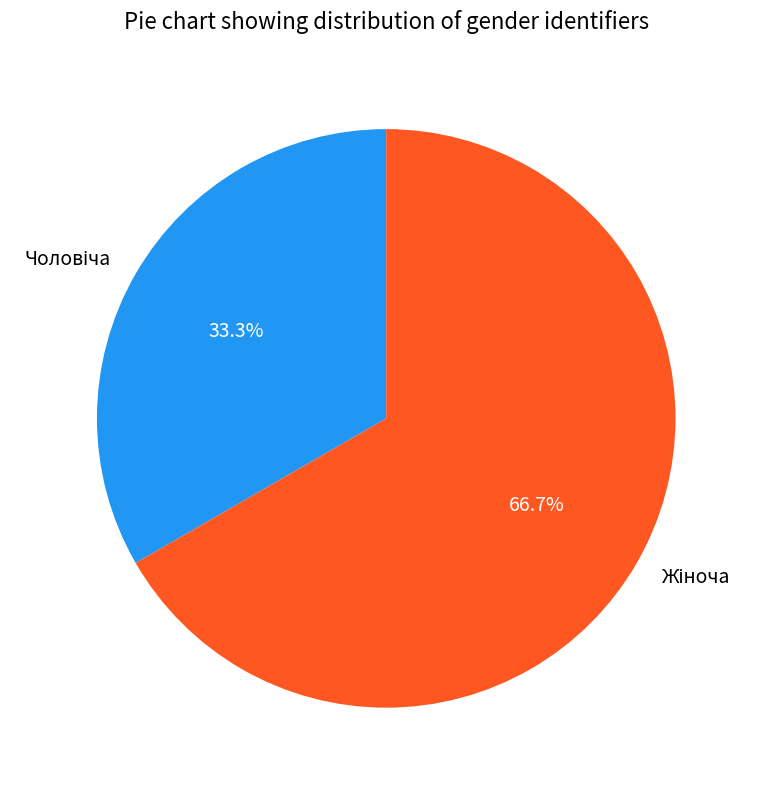

Is there a majority slice in this chart?

Yes